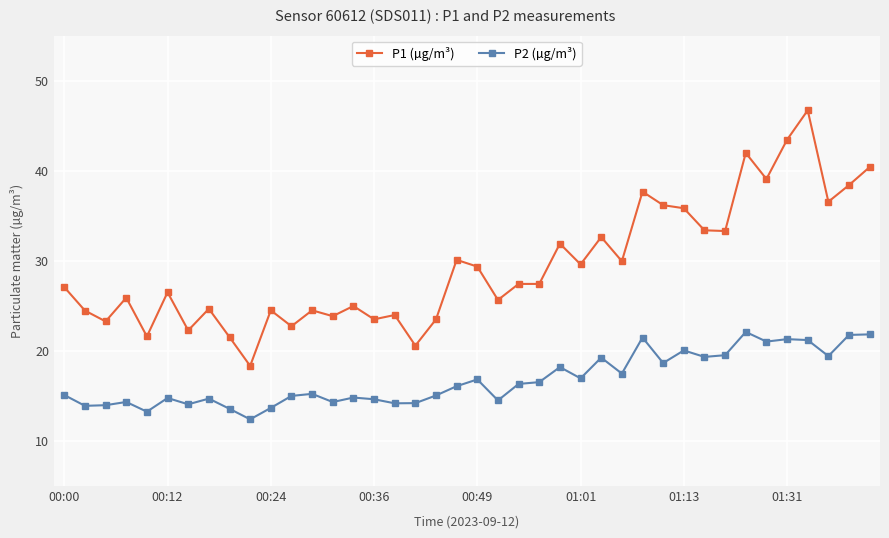

What is the difference between the maximum and minimum values in the P2 (µg/m³) series?

9.7